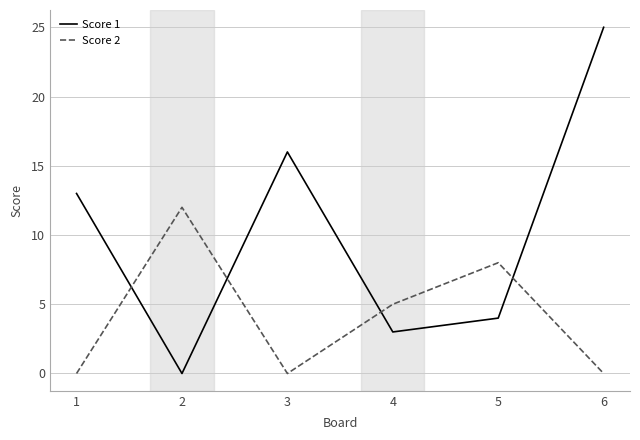

The Score 2 series shows -6 at 3. True or false?

False